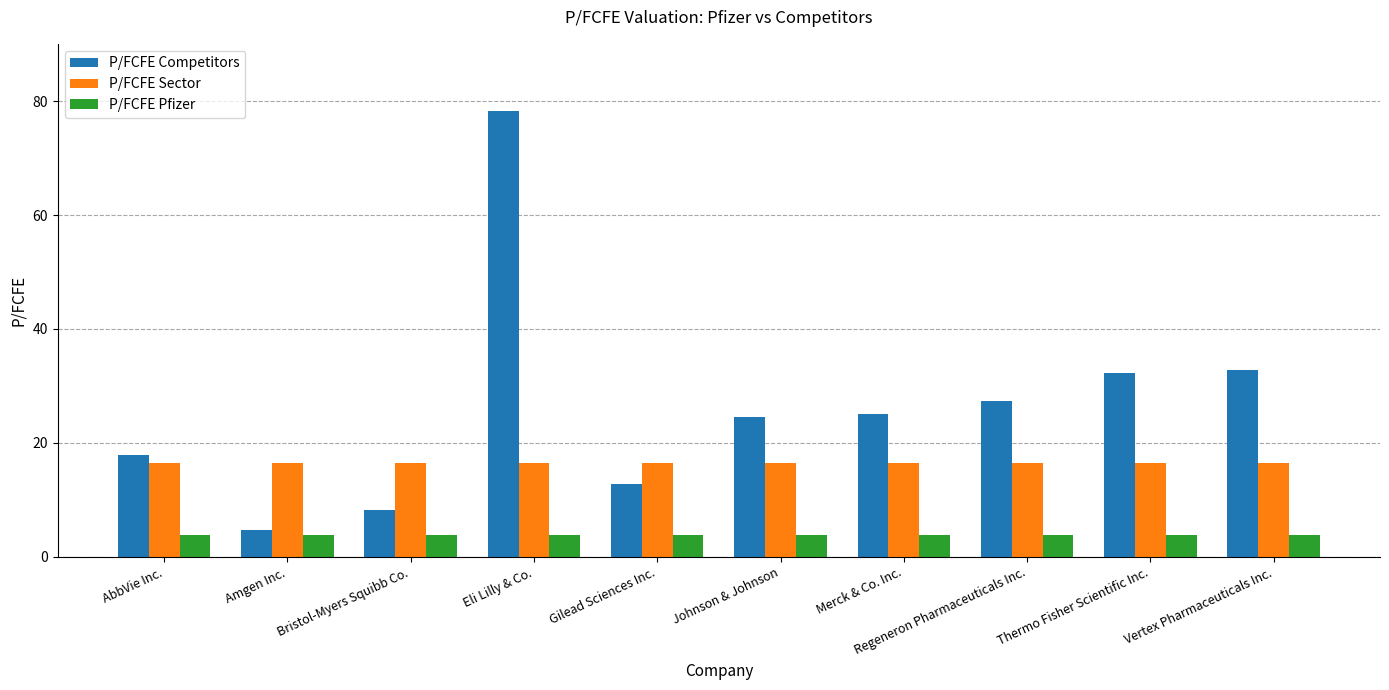

Does the chart contain stacked bars?

No